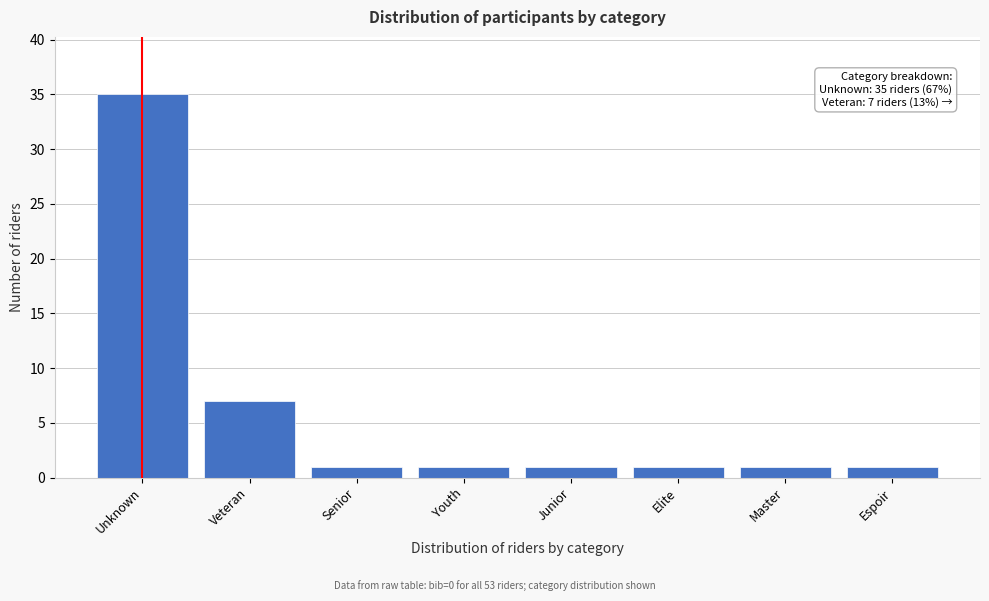

Reading left to right, extract all data points from this chart.

Unknown=35	Veteran=7	Senior=1	Youth=1	Junior=1	Elite=1	Master=1	Espoir=1